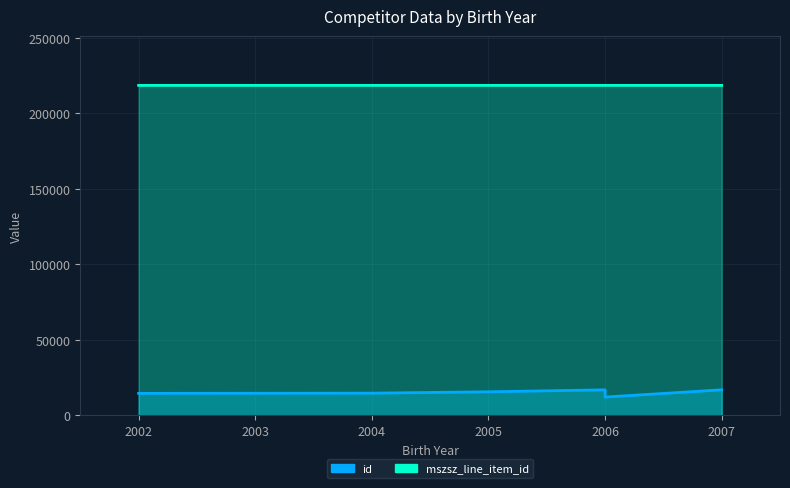

True or false: mszsz_line_item_id and id cross at least once.

False